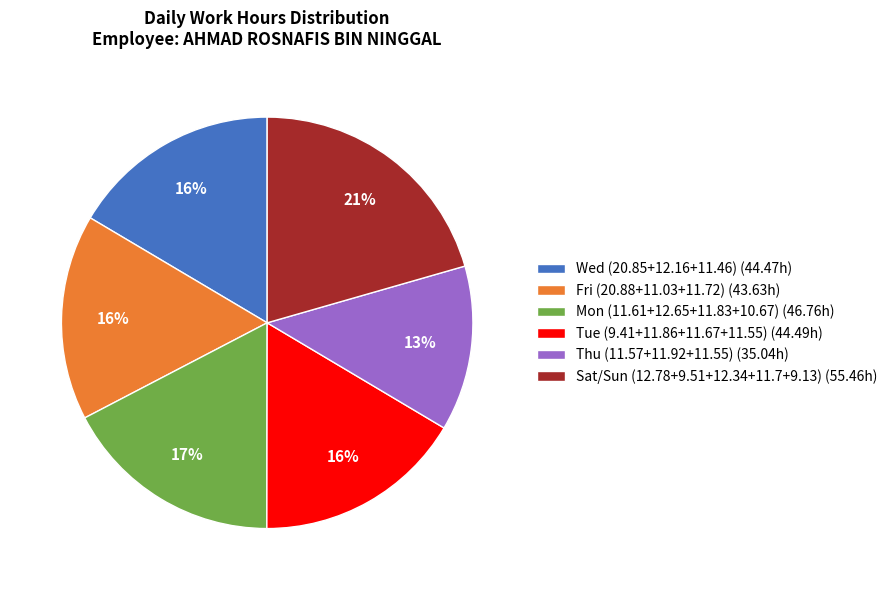

Count the number of slices in the pie.

6